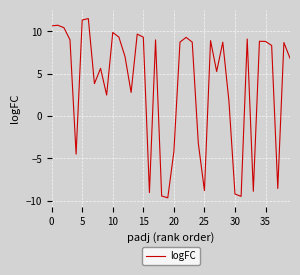

How many values are below 8?

19